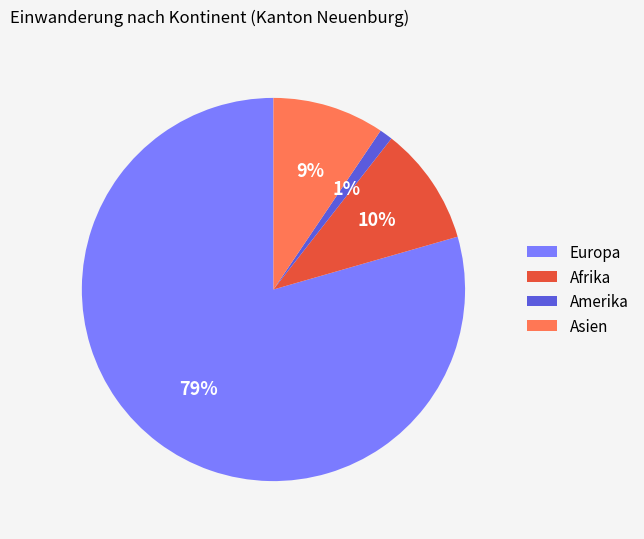

Which slice is the largest?

Europa